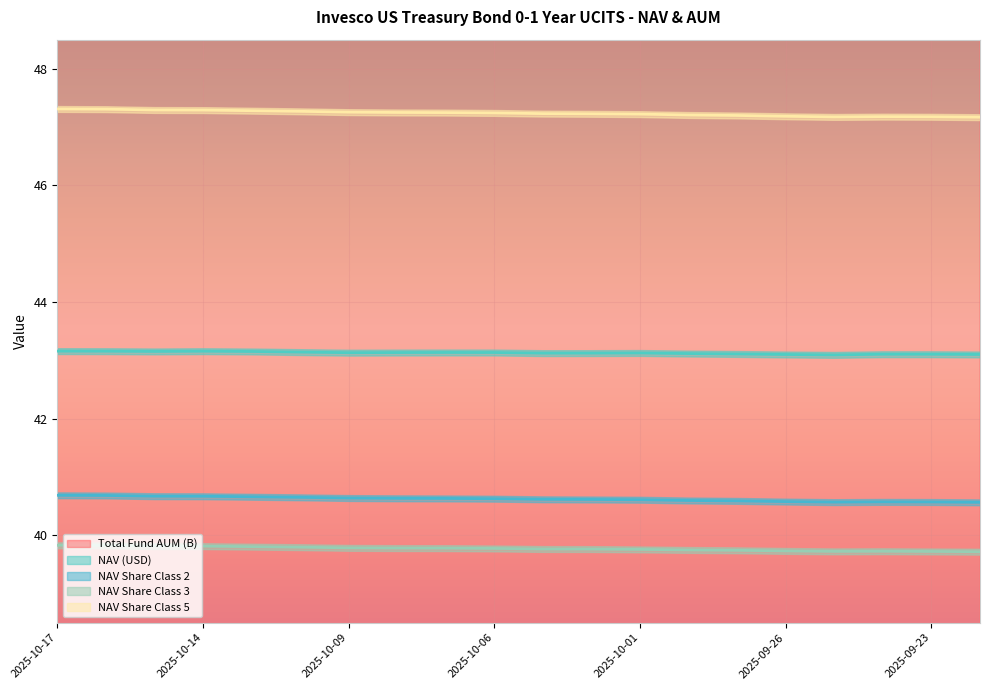

What is the label of the 16th point from the right?

2025-10-13